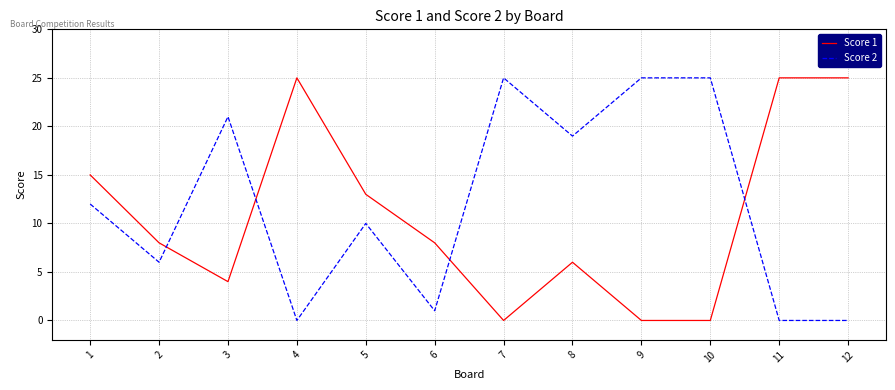

Between 3 and 6, which series saw the biggest shift?

Score 2